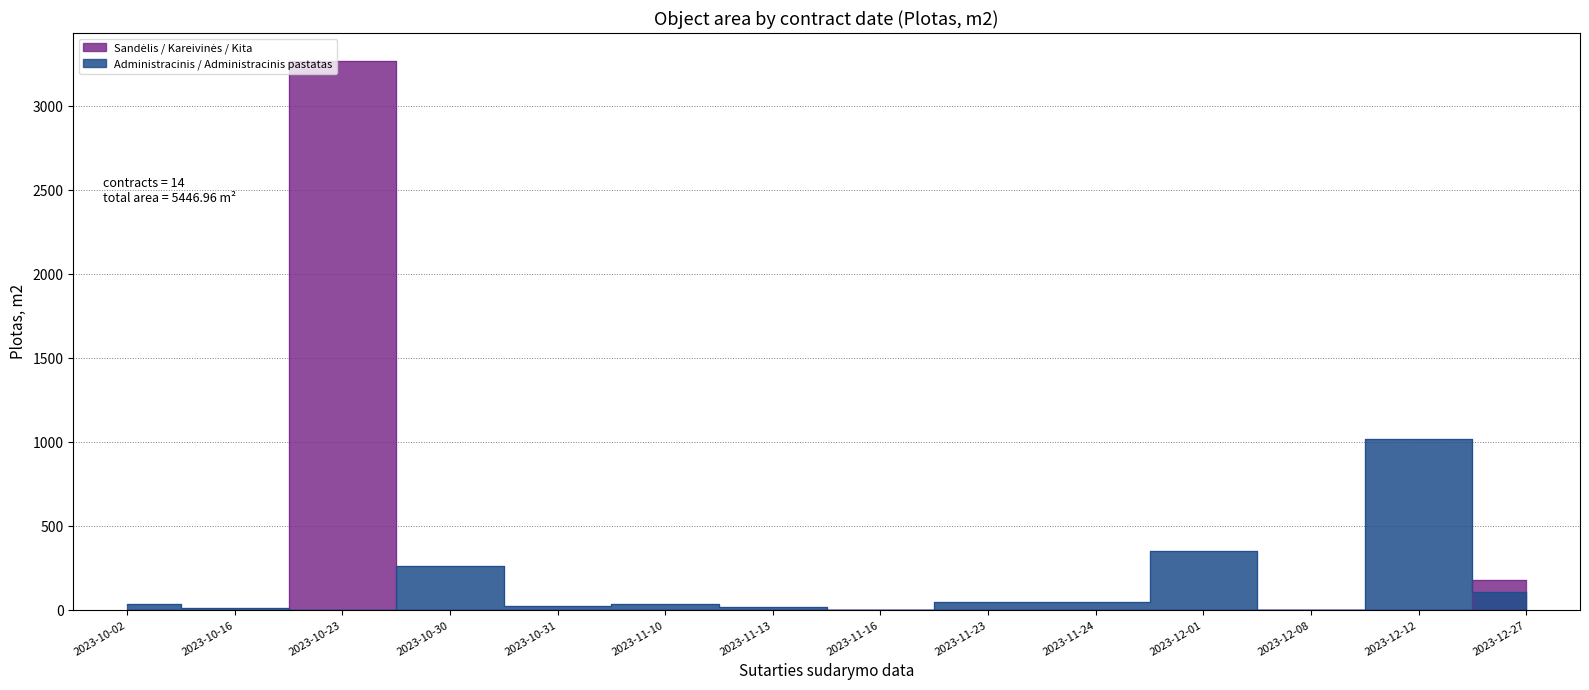

What are all the series names shown in the legend?

Plotas, m2 (Administracinis/Administracinis pastatas), Plotas, m2 (Sandėlis/Kareivinės/Kita)